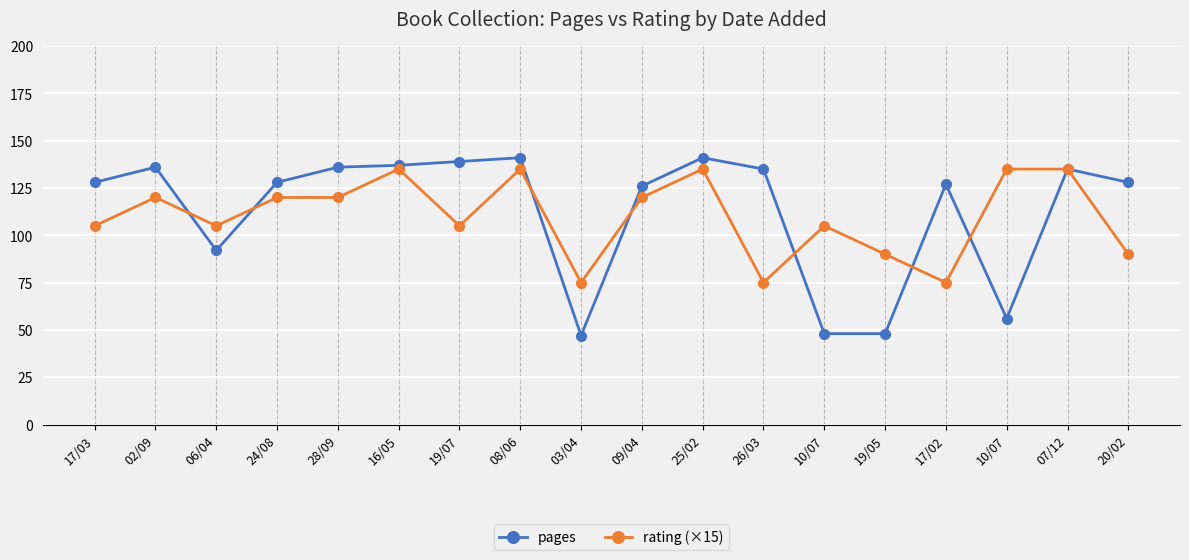

Which series has the largest total across all categories?

pages